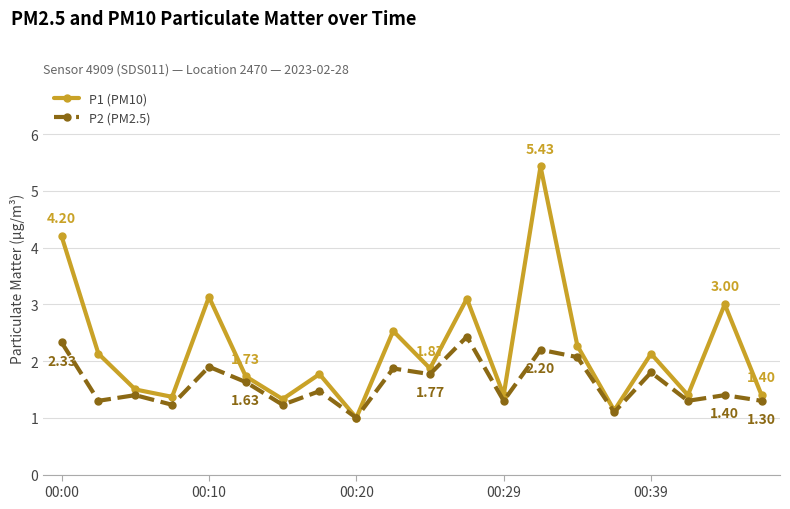

Which series has the widest spread of values?

P1 (PM10)